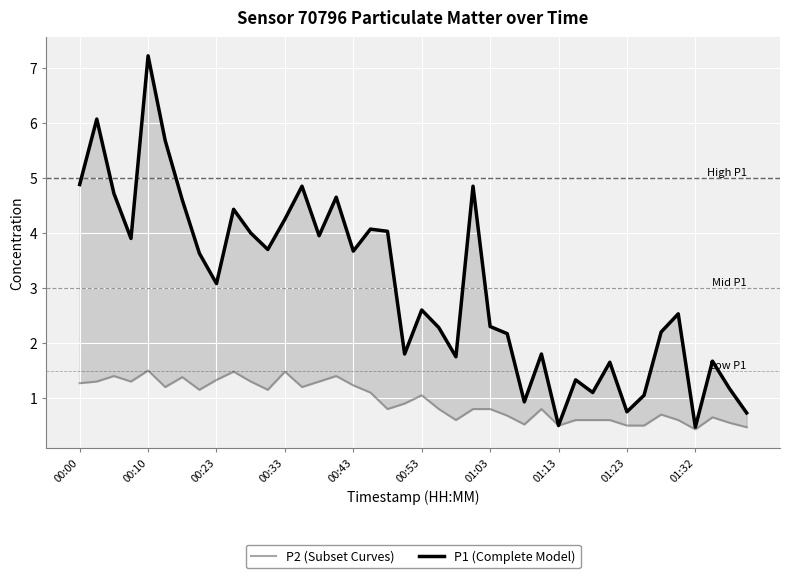

What is the total value across all series at 34?

2.9